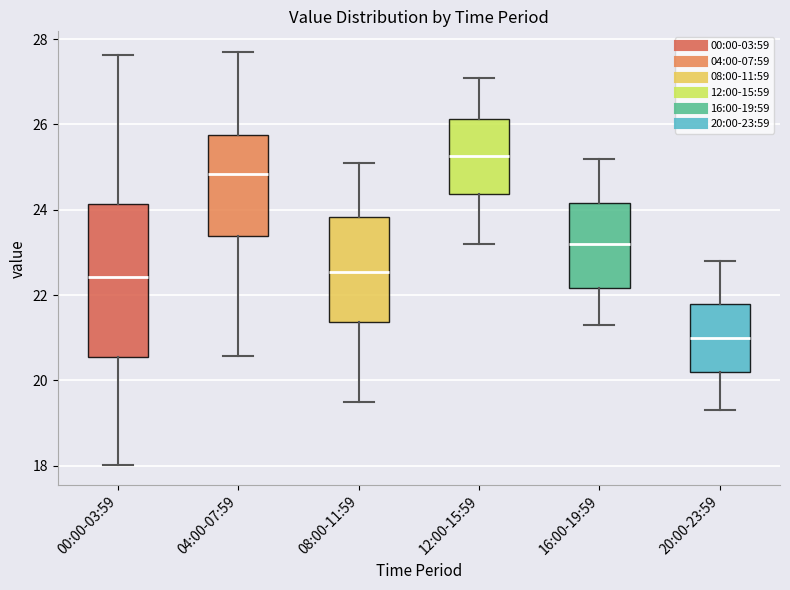

Where does the lower whisker of the box for 20:00-23:59 end on the y-axis? The values are not printed on the chart, so give them approximately, as read against the axis.

19.4